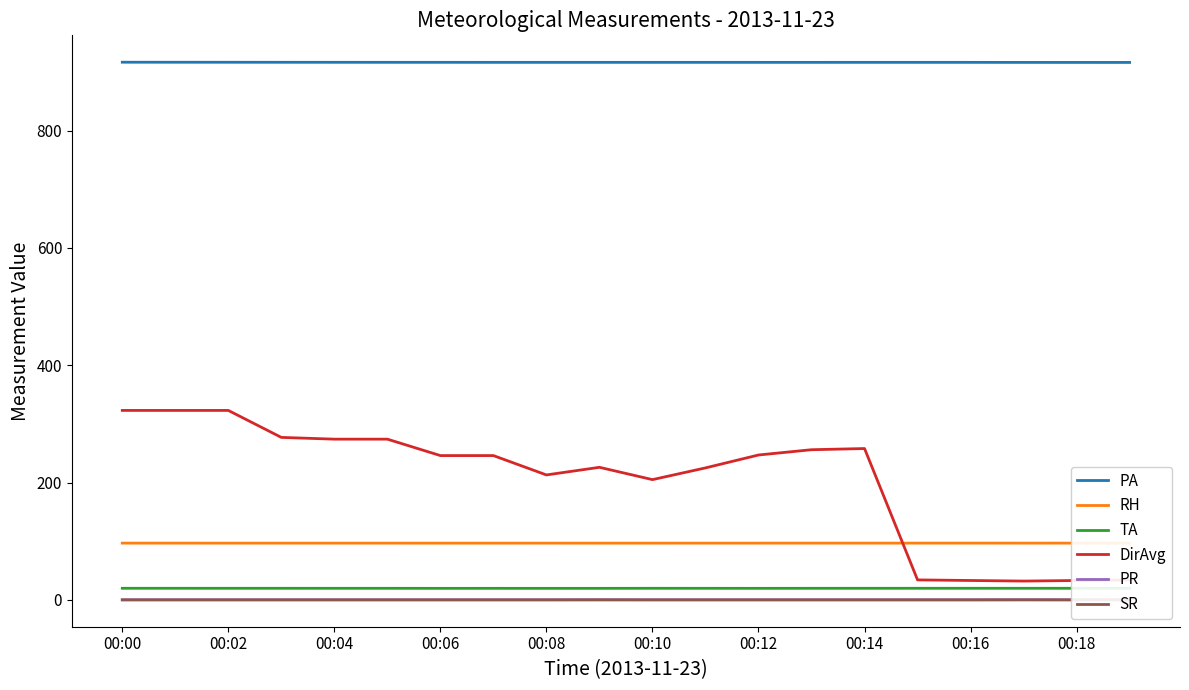

What is the minimum value for PA?

916.4